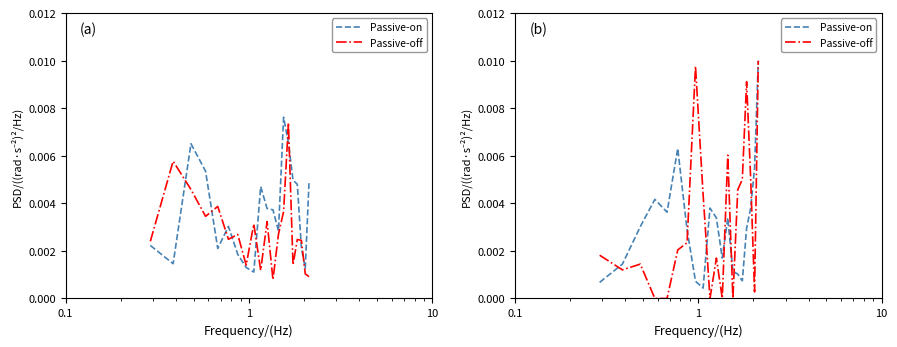

How many times do Passive-off and Passive-on cross each other?

7